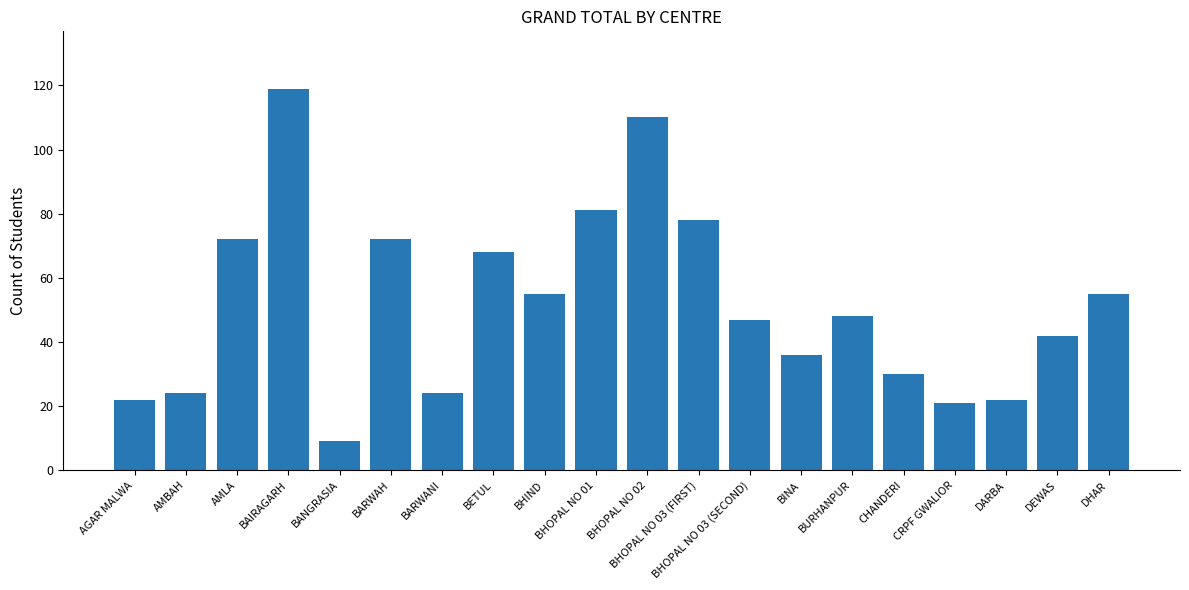

Which has a higher value, BHOPAL NO 02 or BHOPAL NO 03 (SECOND)?

BHOPAL NO 02